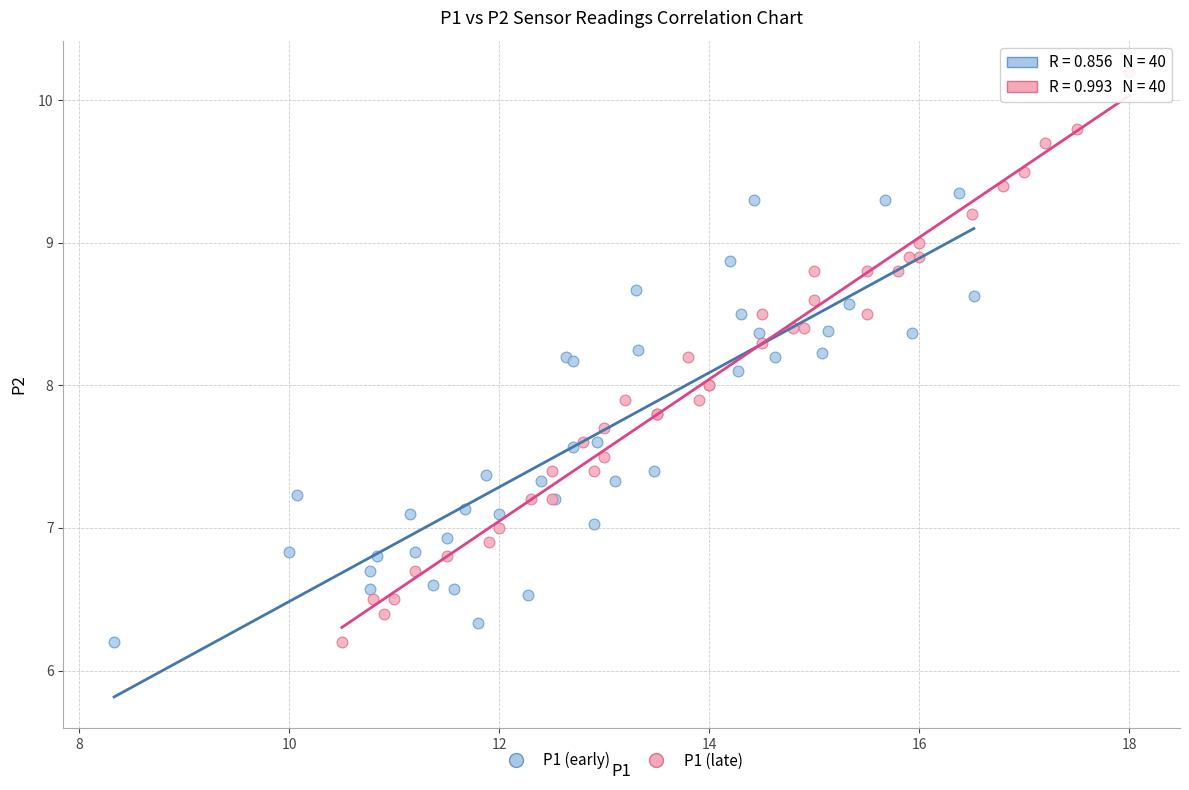

What are all the series names shown in the legend?

P1 (early), P1 (late)